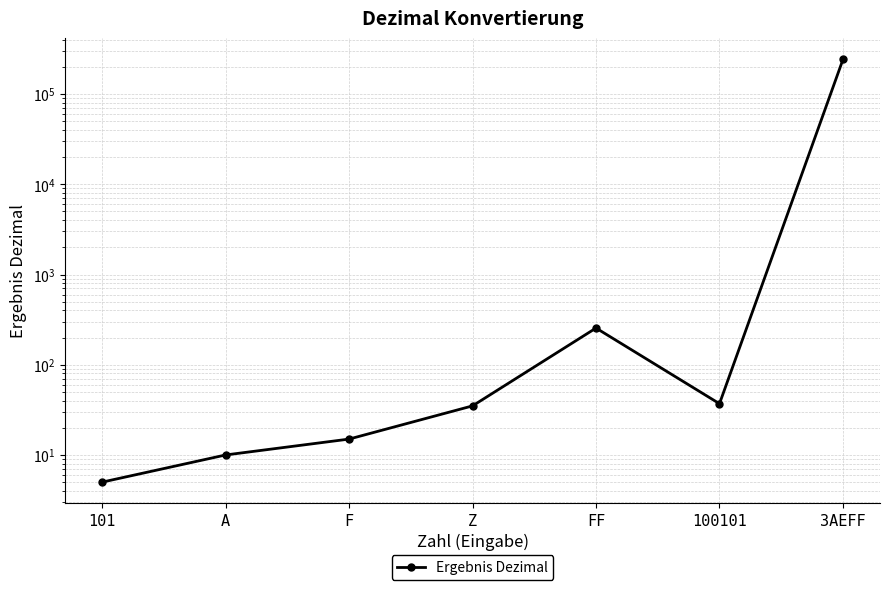

Approximately how many times larger is the value at 3AEFF compared to F?

16093.8